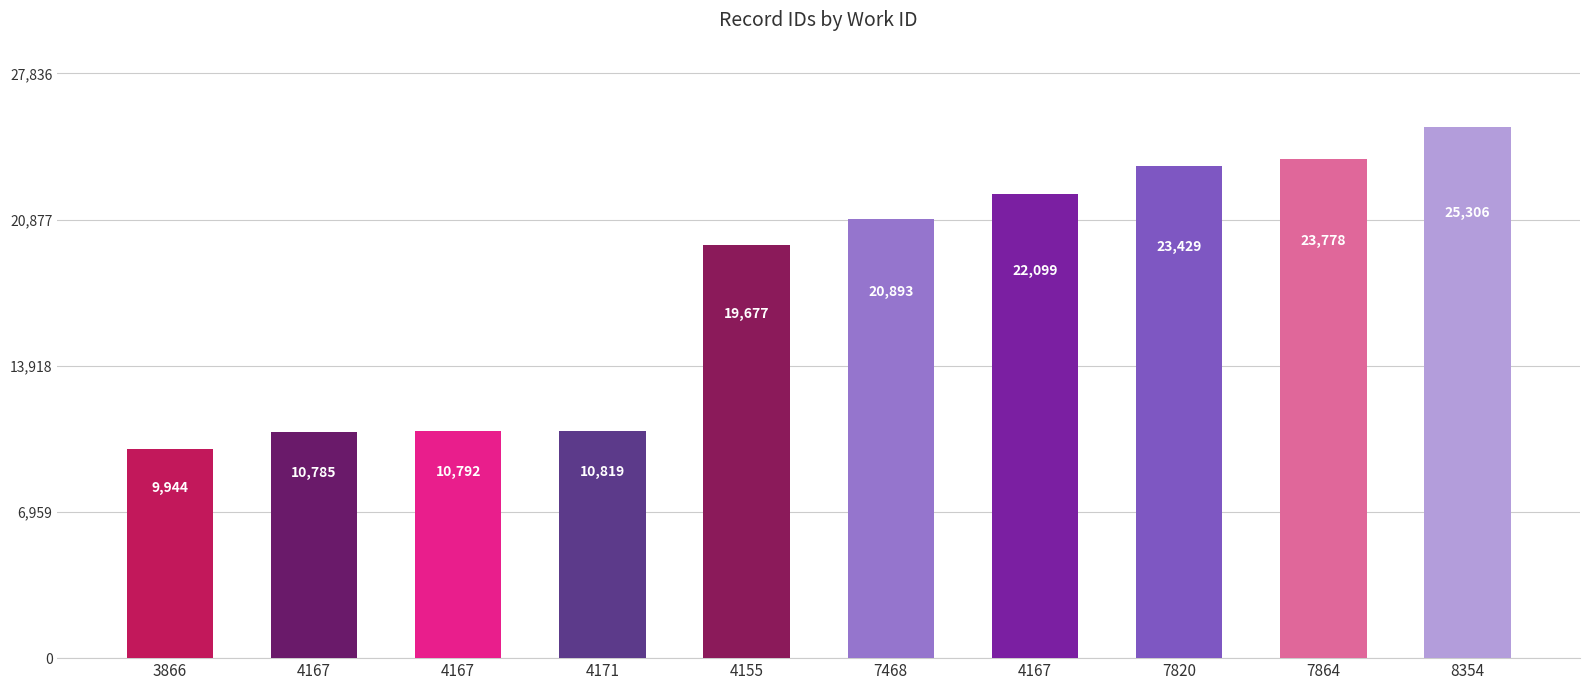

Which has a higher value, 4167 or 4167?

4167